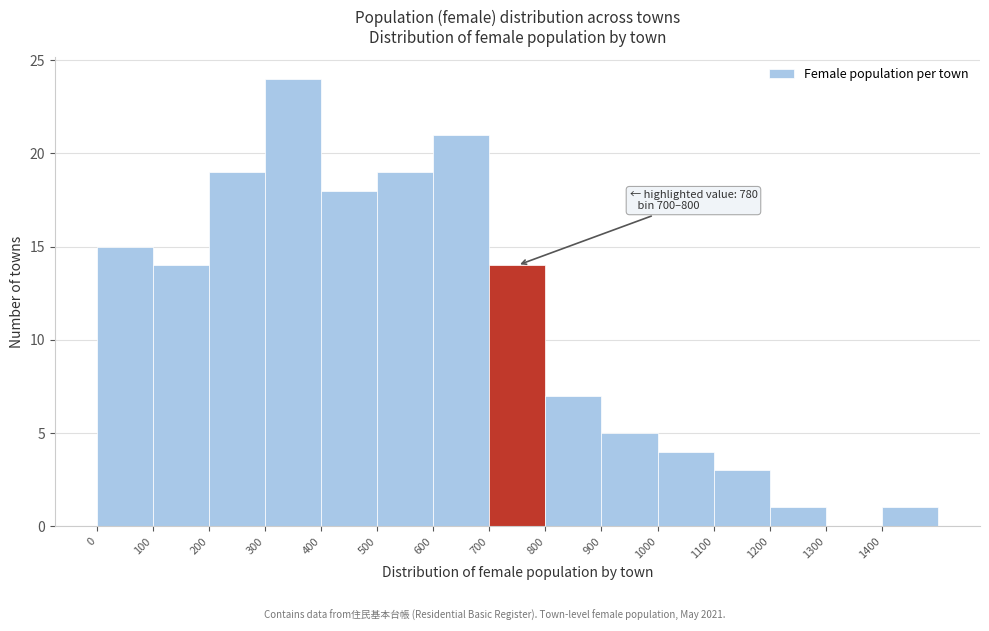

Which range on the x-axis has the tallest bar?

300 to 400